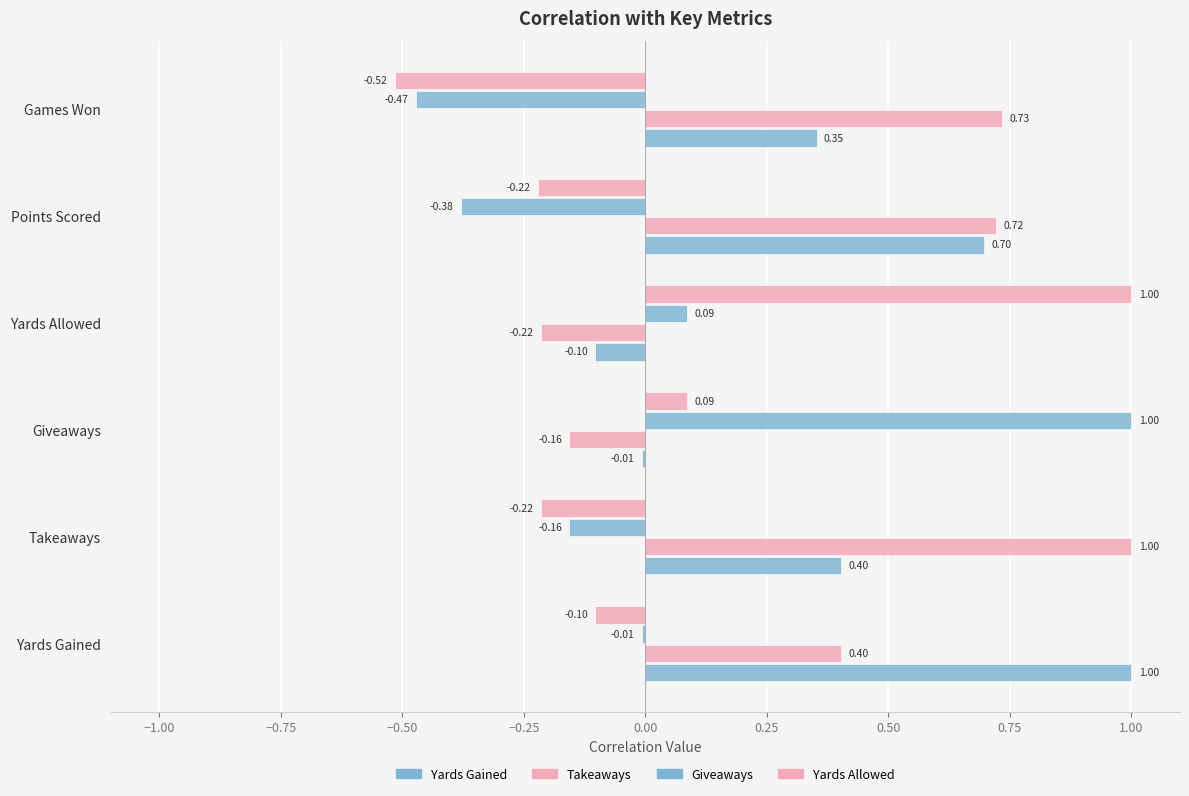

At how many categories does at least one series exceed 0?

6